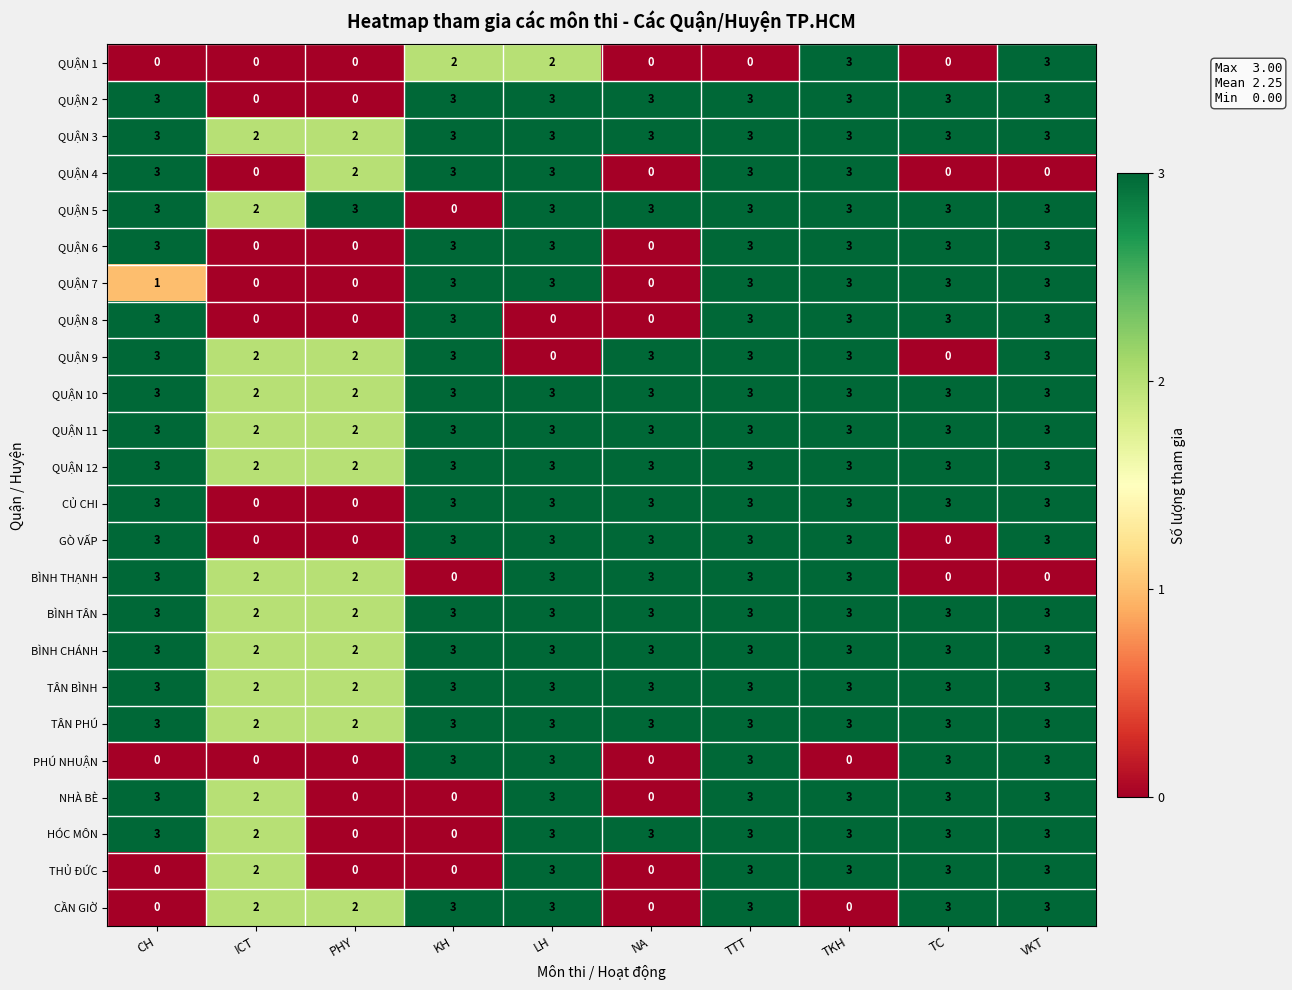

What is the difference between the highest and lowest values at TKH?

3